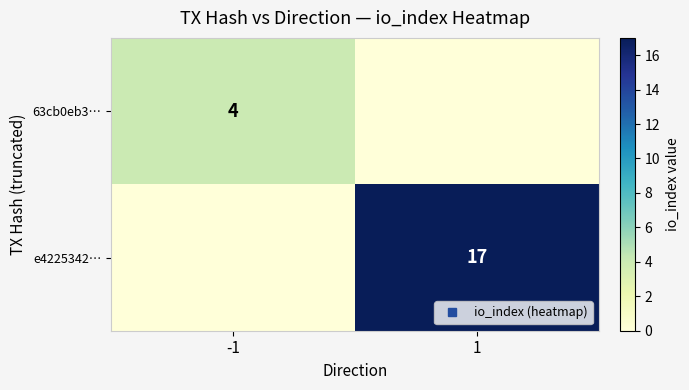

At how many categories does at least one series exceed 11?

1